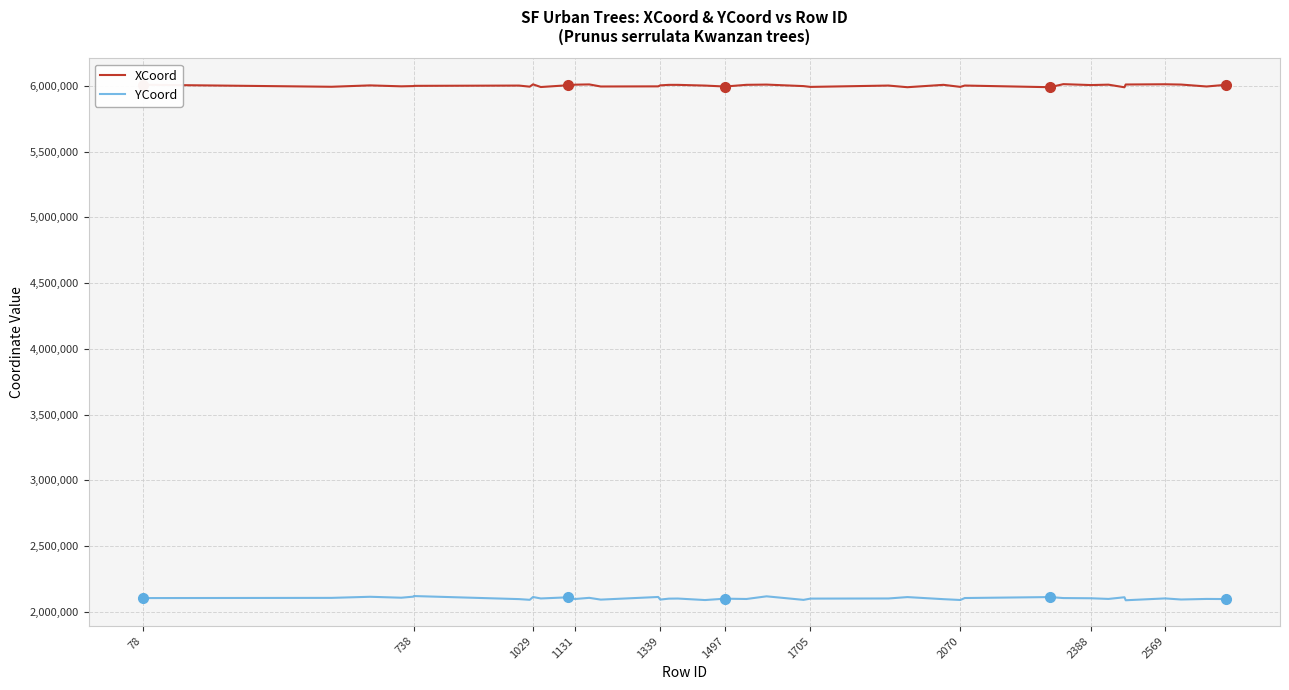

How many values in the XCoord series are below 6002043?

20